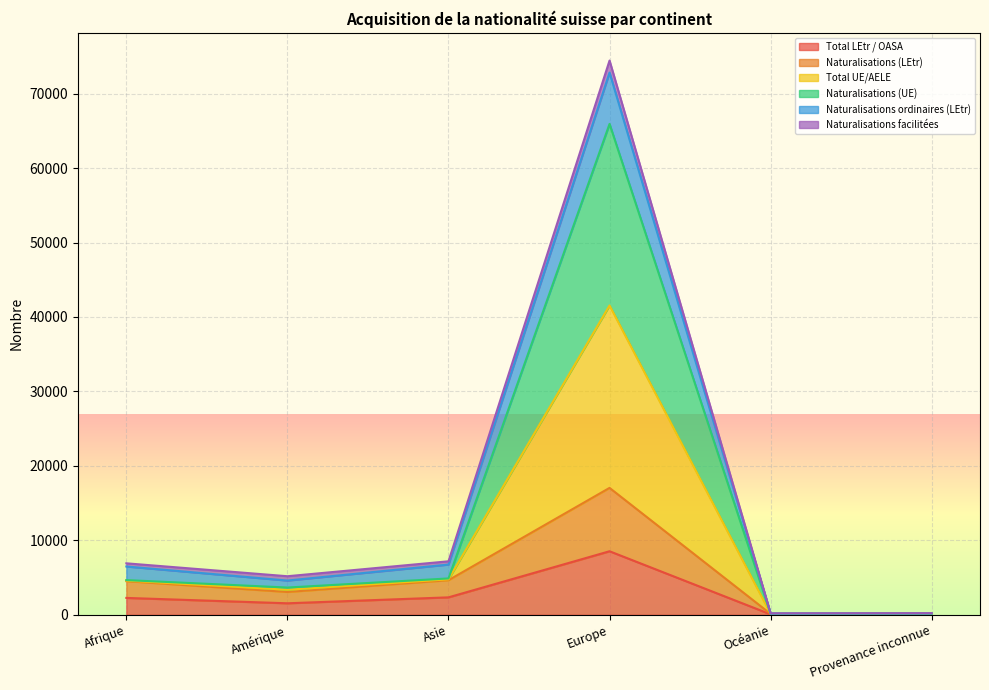

How many data points does each series have?

6